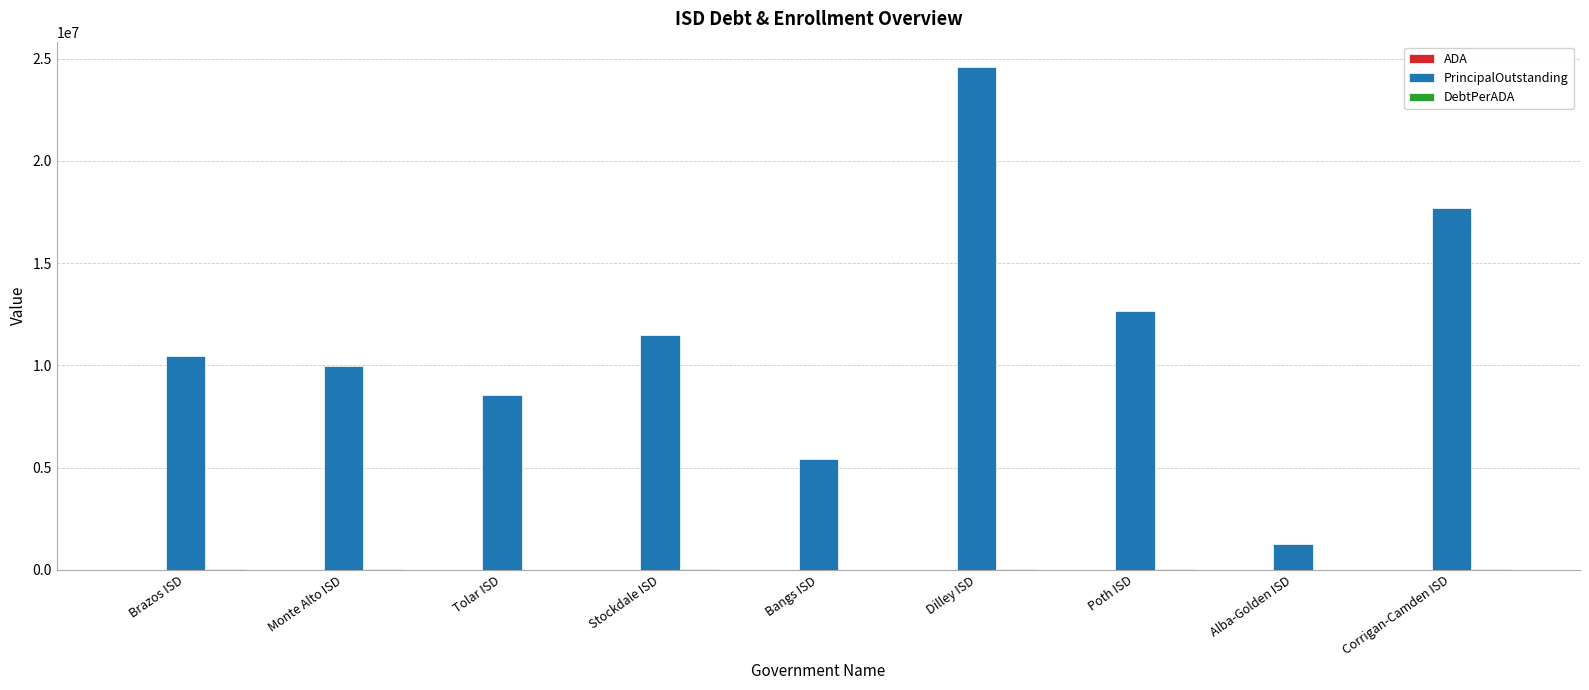

Which category has the highest value in the PrincipalOutstanding series?

Dilley ISD